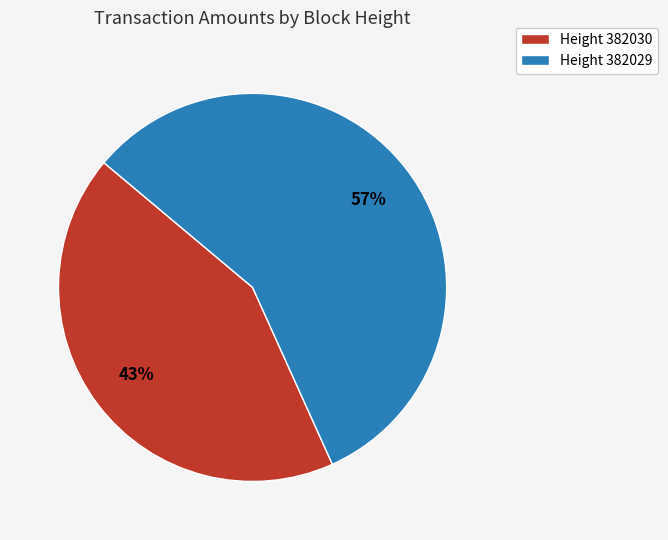

Is the sum of Height 382029 and Height 382030 greater than half?

Yes